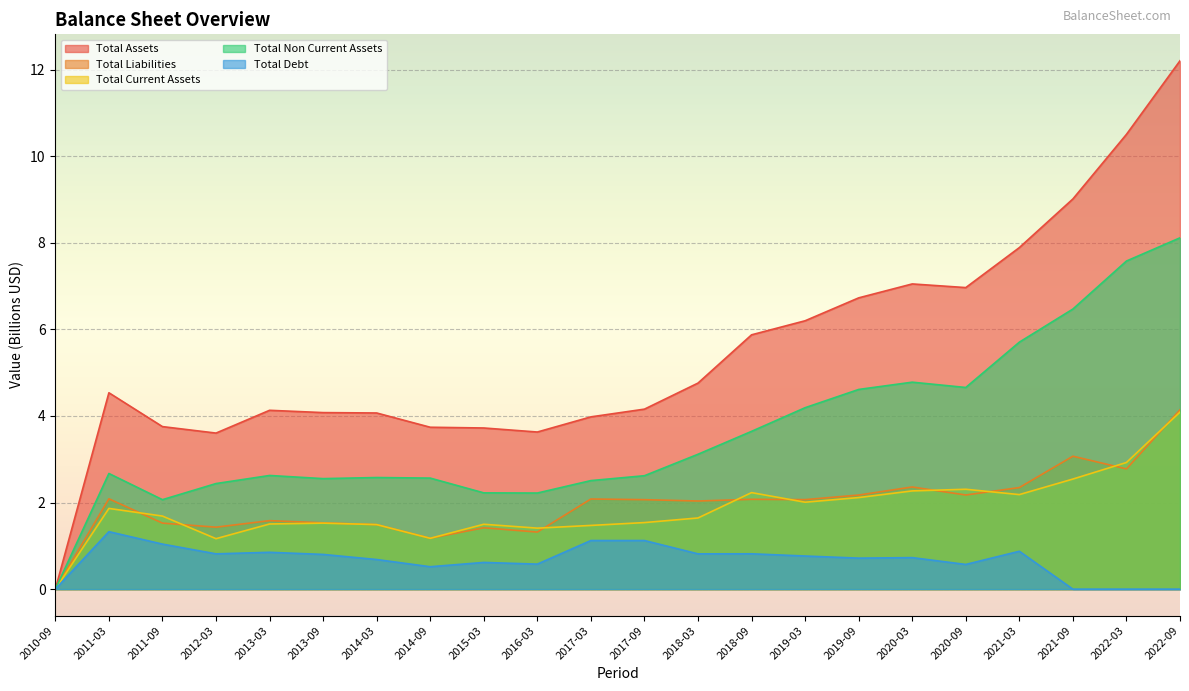

Reading left to right, list all the values displayed in this chart.

Total Assets: 2010-09=0.0	2011-03=4.5	2011-09=3.8	2012-03=3.6	2013-03=4.1	2013-09=4.1	2014-03=4.1	2014-09=3.7	2015-03=3.7	2016-03=3.6	2017-03=4.0	2017-09=4.2	2018-03=4.8	2018-09=5.9	2019-03=6.2	2019-09=6.7	2020-03=7.0	2020-09=7.0	2021-03=7.9	2021-09=9.0	2022-03=10.5	2022-09=12.2
Total Liabilities: 2010-09=0.0	2011-03=2.1	2011-09=1.5	2012-03=1.4	2013-03=1.6	2013-09=1.5	2014-03=1.5	2014-09=1.2	2015-03=1.4	2016-03=1.3	2017-03=2.1	2017-09=2.1	2018-03=2.0	2018-09=2.1	2019-03=2.1	2019-09=2.2	2020-03=2.4	2020-09=2.2	2021-03=2.3	2021-09=3.1	2022-03=2.8	2022-09=4.1
Total Current Assets: 2010-09=0.0	2011-03=1.9	2011-09=1.7	2012-03=1.2	2013-03=1.5	2013-09=1.5	2014-03=1.5	2014-09=1.2	2015-03=1.5	2016-03=1.4	2017-03=1.5	2017-09=1.5	2018-03=1.6	2018-09=2.2	2019-03=2.0	2019-09=2.1	2020-03=2.3	2020-09=2.3	2021-03=2.2	2021-09=2.5	2022-03=2.9	2022-09=4.1
Total Non Current Assets: 2010-09=0.0	2011-03=2.7	2011-09=2.1	2012-03=2.4	2013-03=2.6	2013-09=2.6	2014-03=2.6	2014-09=2.6	2015-03=2.2	2016-03=2.2	2017-03=2.5	2017-09=2.6	2018-03=3.1	2018-09=3.6	2019-03=4.2	2019-09=4.6	2020-03=4.8	2020-09=4.7	2021-03=5.7	2021-09=6.5	2022-03=7.6	2022-09=8.1
Total Debt: 2010-09=0.0	2011-03=1.3	2011-09=1.0	2012-03=0.8	2013-03=0.9	2013-09=0.8	2014-03=0.7	2014-09=0.5	2015-03=0.6	2016-03=0.6	2017-03=1.1	2017-09=1.1	2018-03=0.8	2018-09=0.8	2019-03=0.8	2019-09=0.7	2020-03=0.7	2020-09=0.6	2021-03=0.9	2021-09=0.0	2022-03=0.0	2022-09=0.0